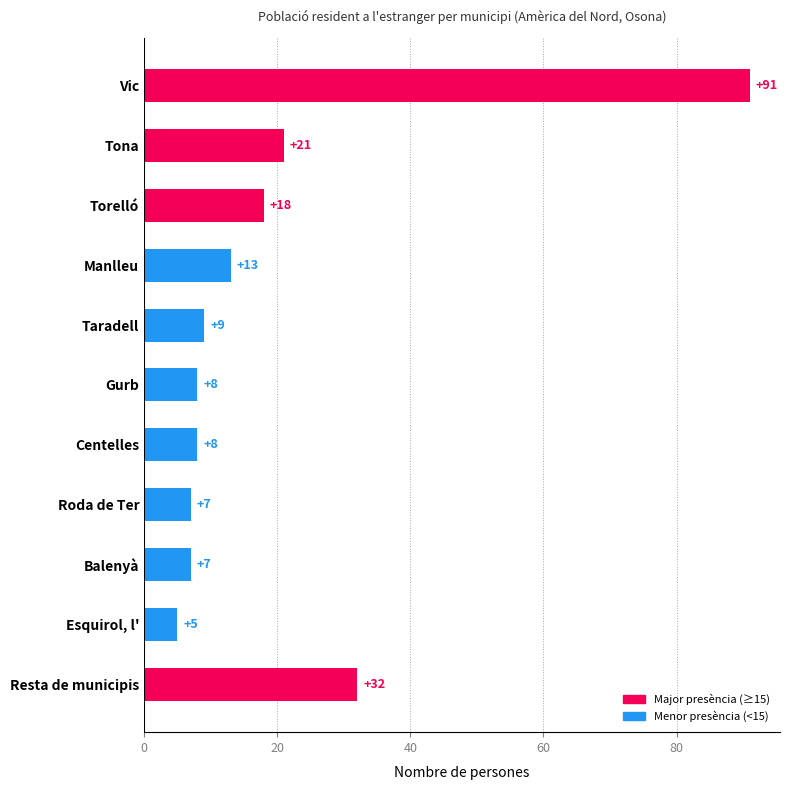

What is the change in value from Manlleu to Roda de Ter?

-6